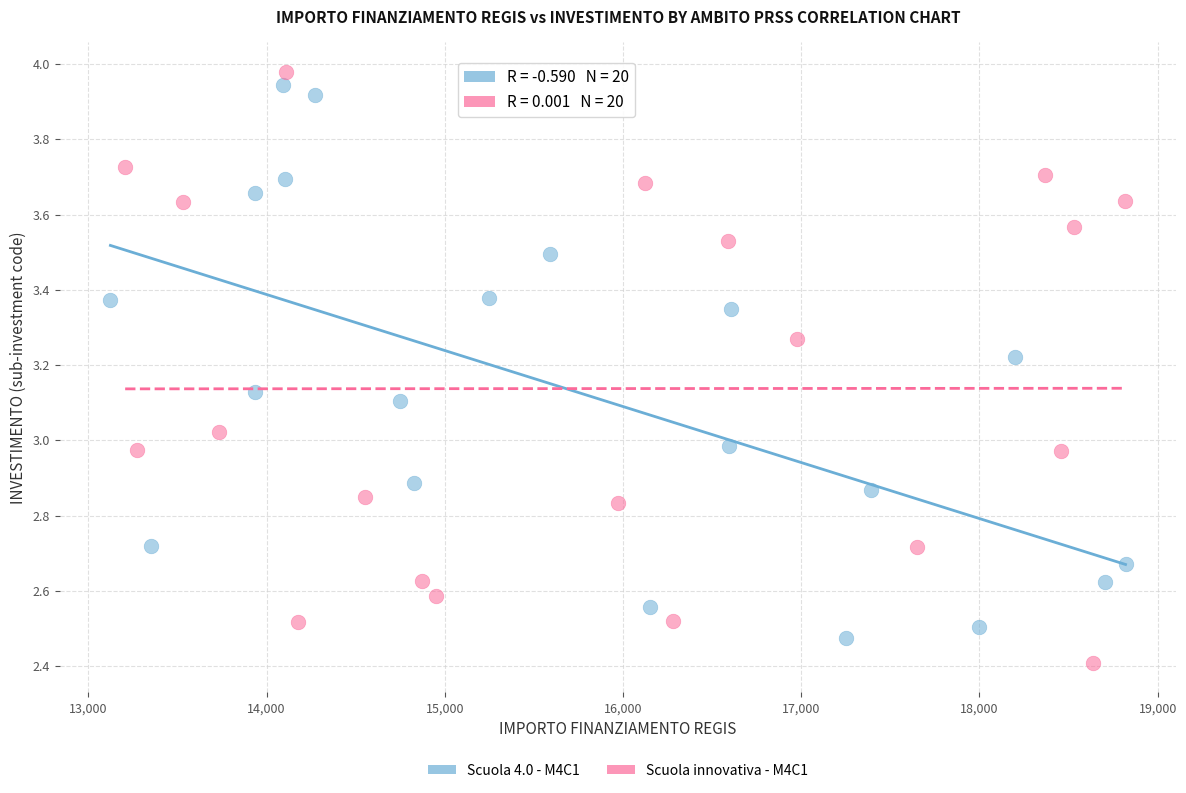

What are all the series names shown in the legend?

Scuola 4.0 - M4C1, Scuola innovativa - M4C1